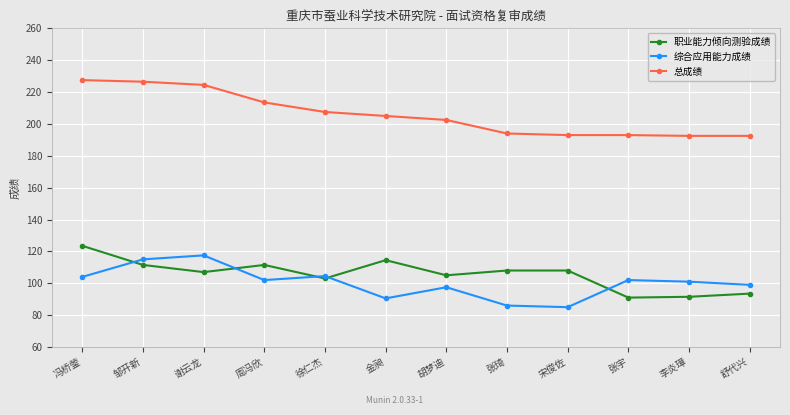

What is the greatest value displayed?

227.5